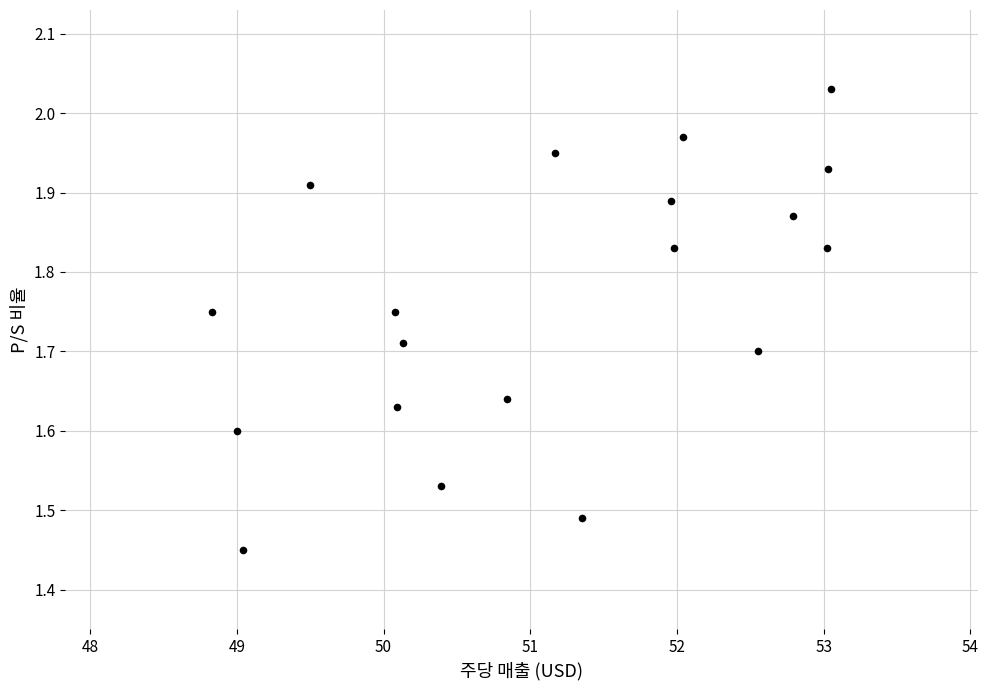

What is the range of Y values (max minus min)?

0.6